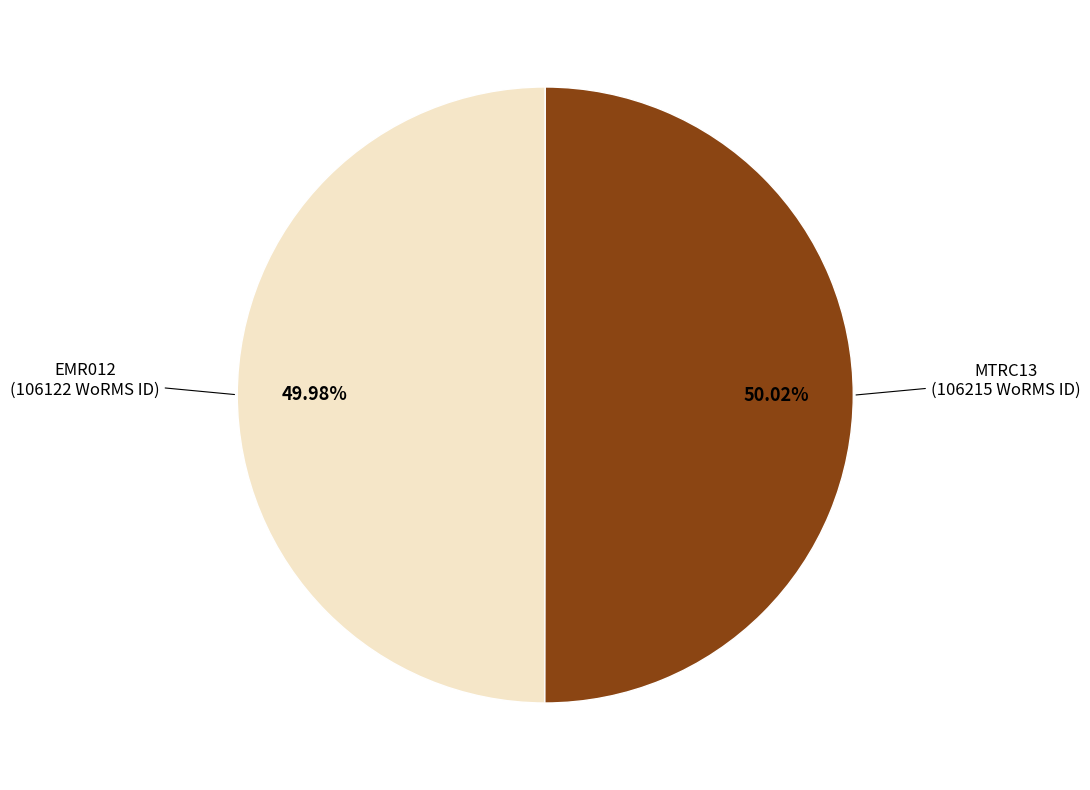

To the nearest percent, what is the combined percentage of EMR012 and MTRC13?

100%